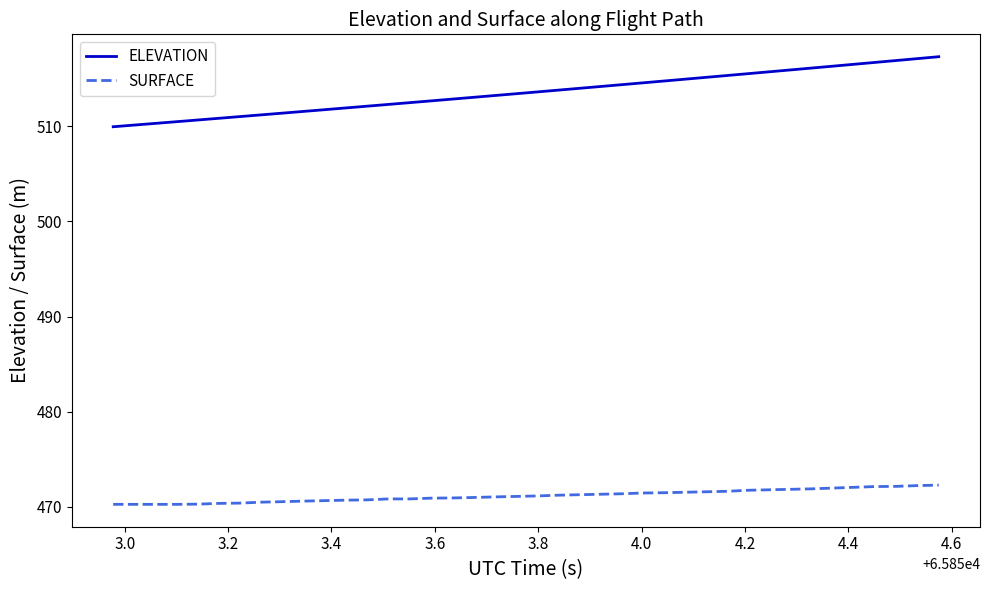

True or false: ELEVATION and SURFACE intersect in this chart.

False